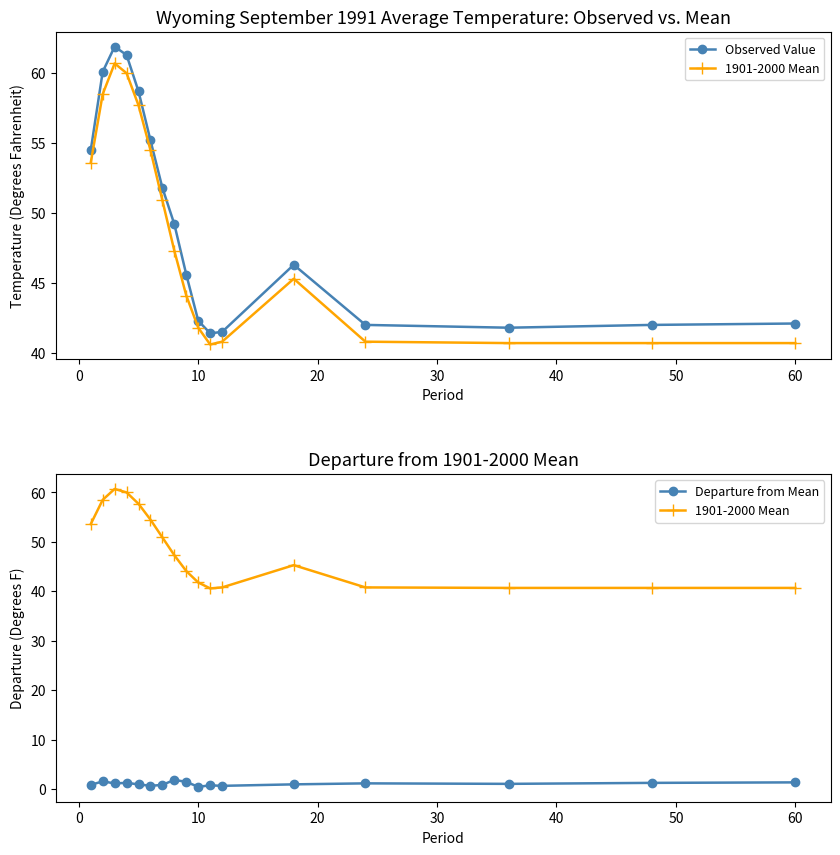

Which series has the largest total across all categories?

Observed Value